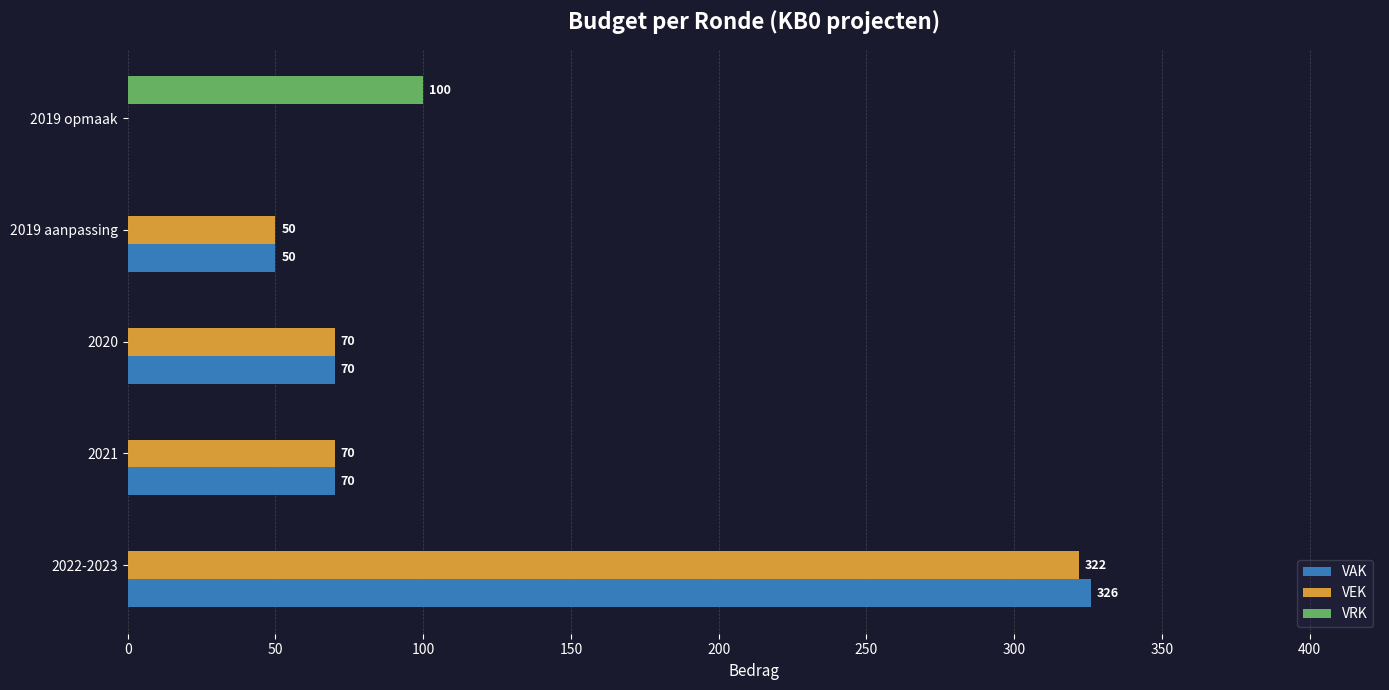

The value of VAK at 2019 opmaak is 0. True or false?

True